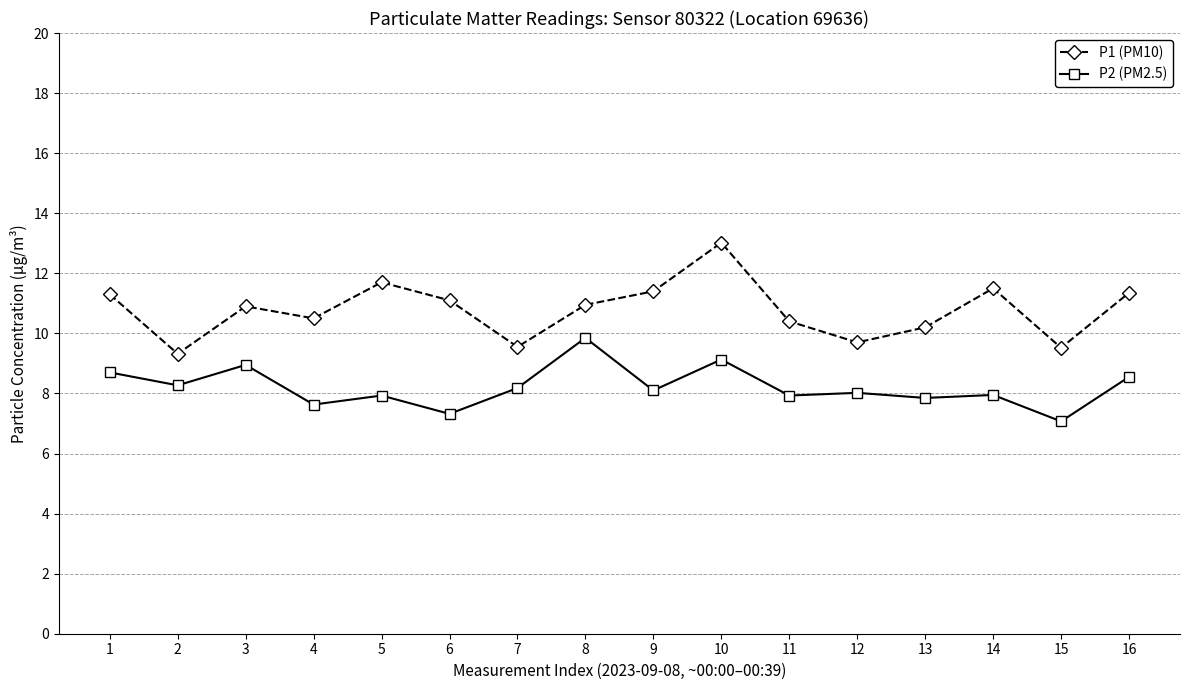

What is the approximate value of P2 (PM2.5) at 15?

7.1